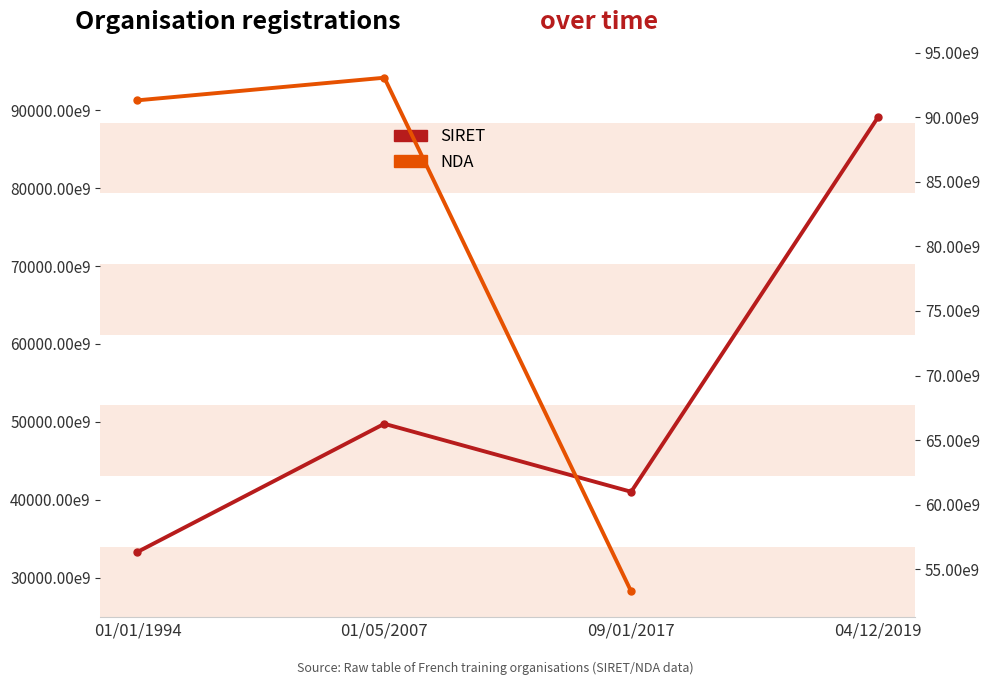

Which series changed the most between 01/01/1994 and 09/01/2017?

SIRET